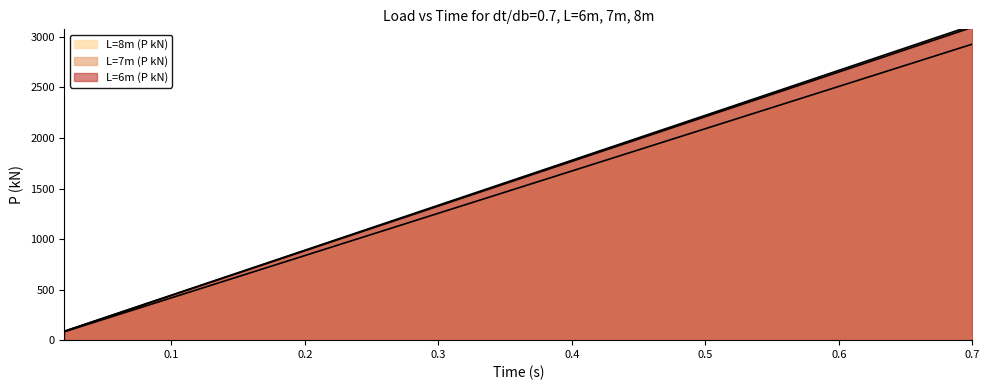

What is the value of the L=6m (P kN) point at the 29th from the left?

2426.7